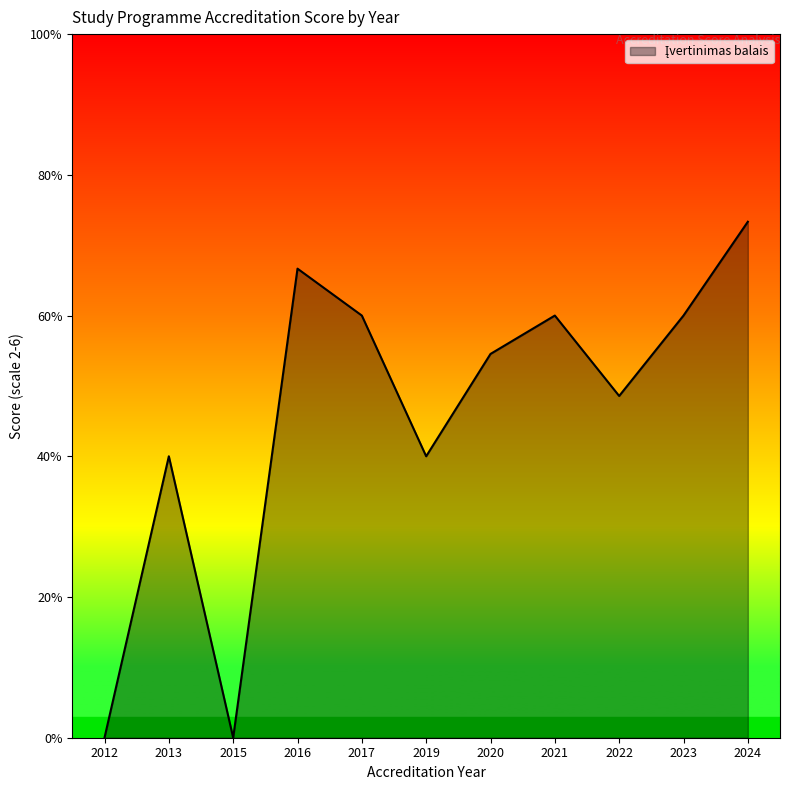

Is this an area chart (filled region under the line)?

Yes